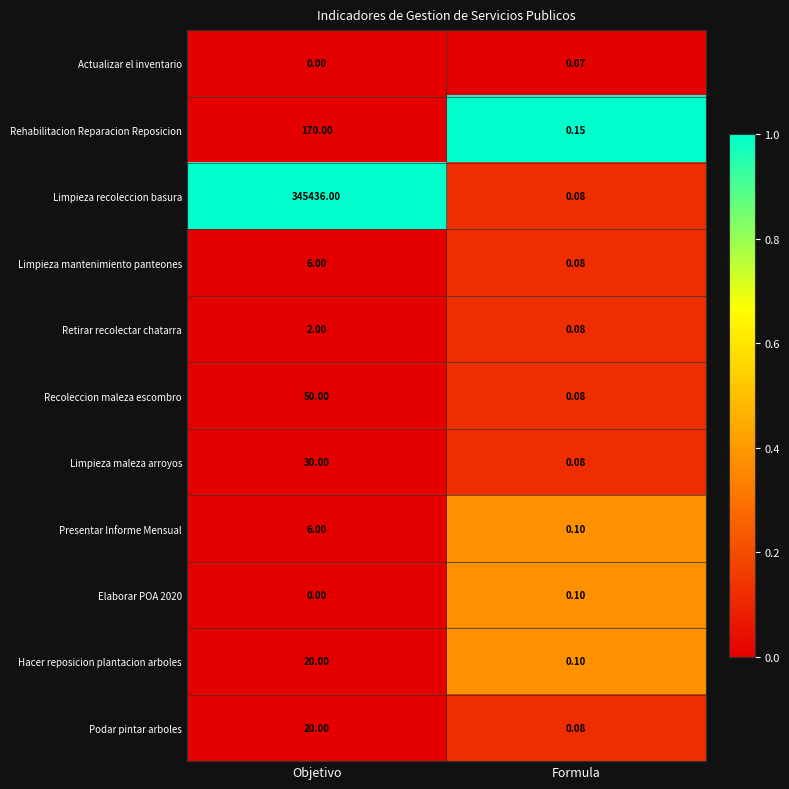

How many distinct data groups are displayed?

11